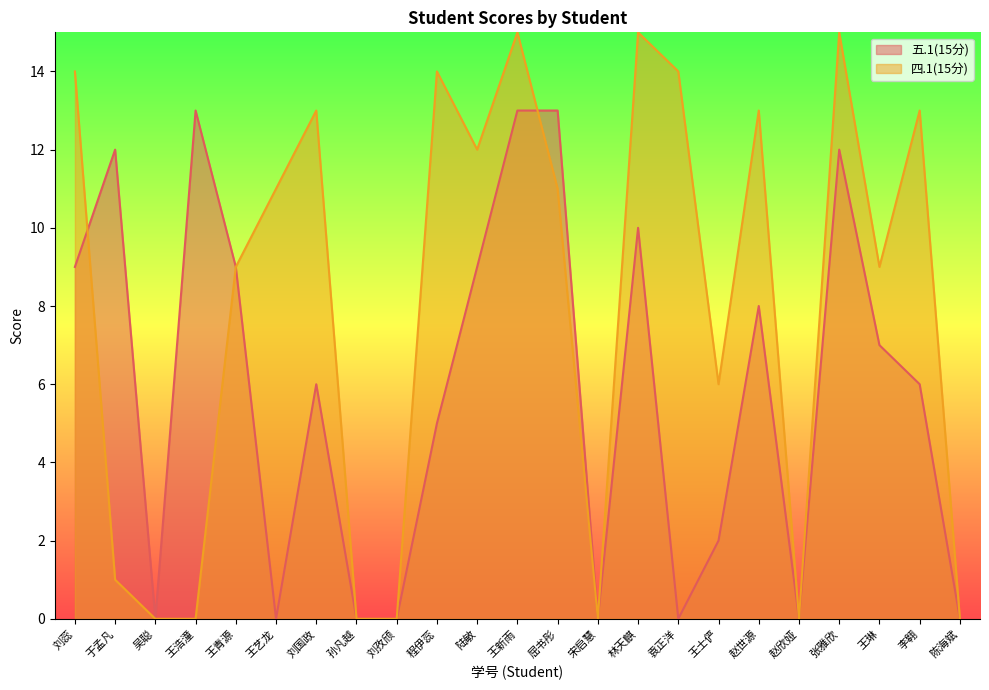

What is the difference between the 五.1(15分) values at 于孟凡 and 刘国政?

6